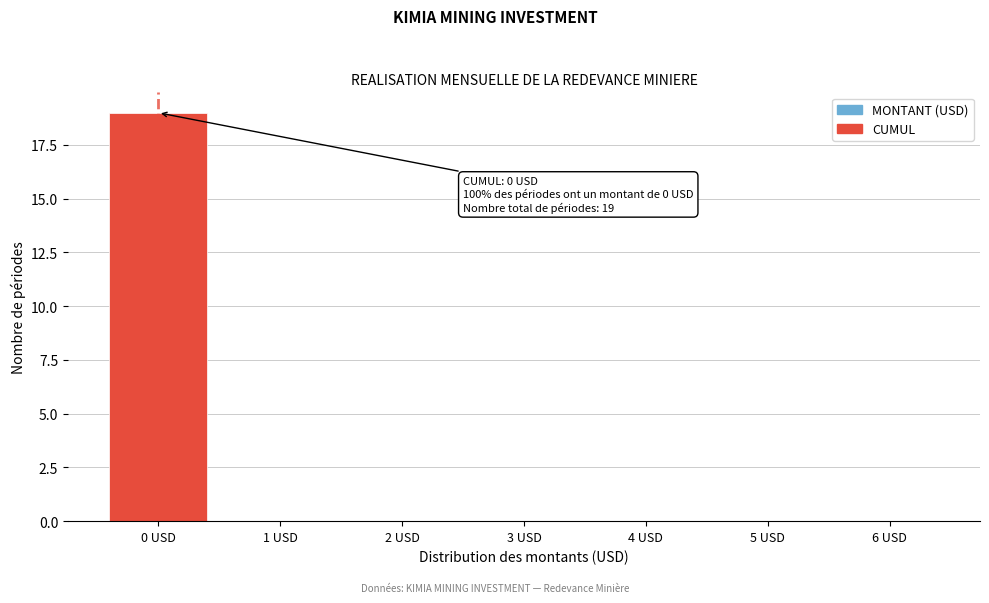

Which range on the x-axis has the tallest bar?

-0.5 to 0.5